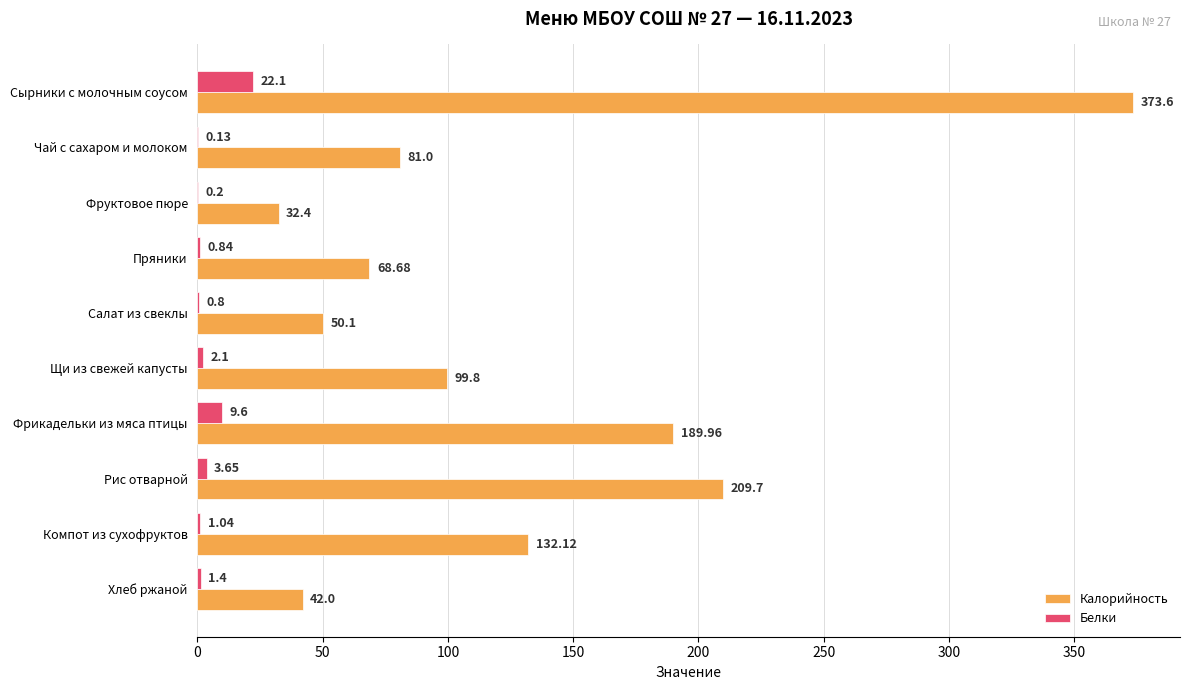

What is the sum of all Калорийность values?

1279.4